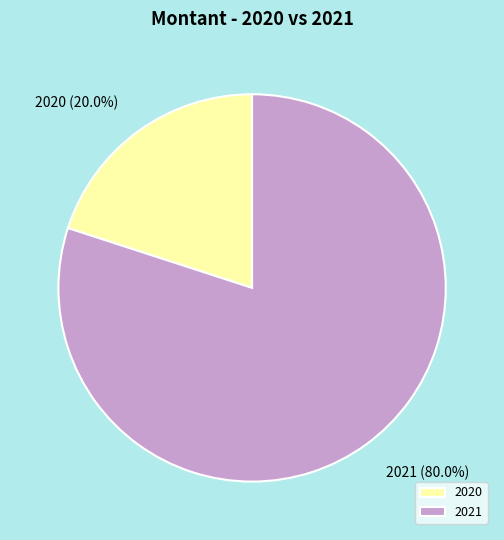

Approximately how many times larger is the value at 2021 compared to 2020?

4.0